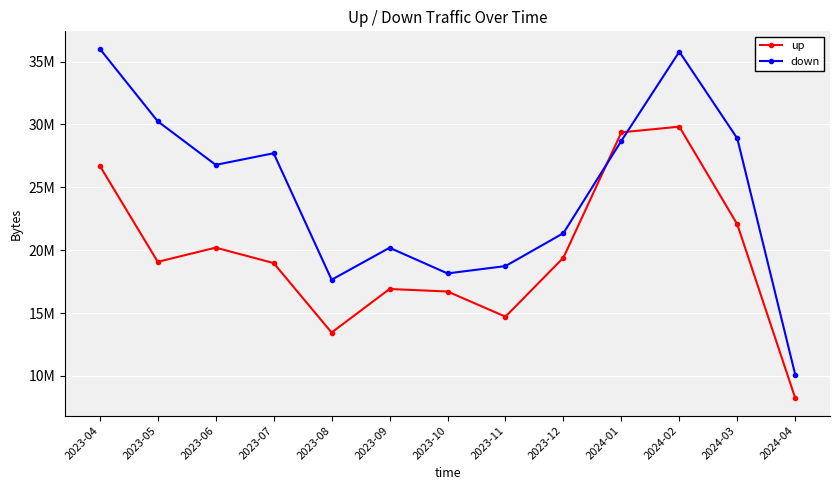

Which series changed the most between 2023-06 and 2023-12?

down